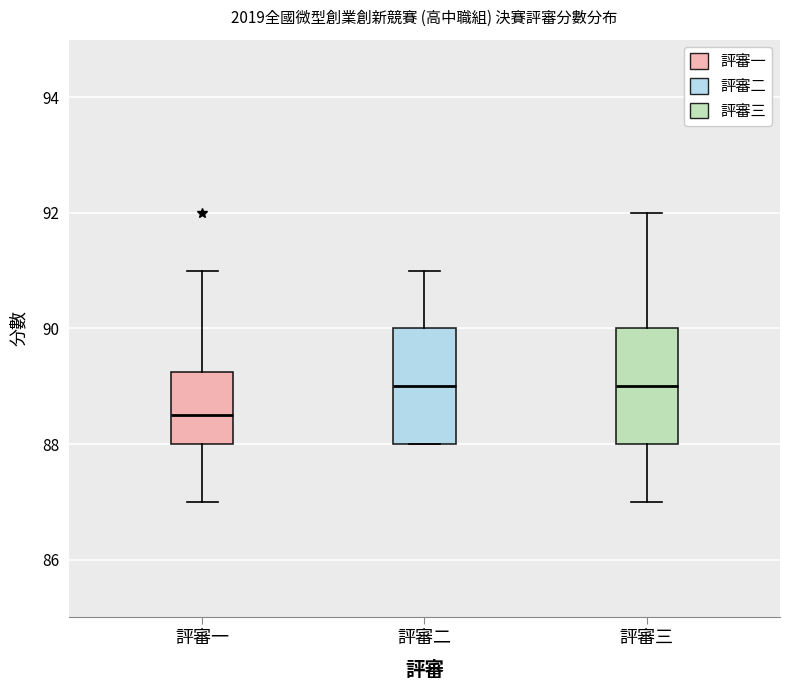

Reading left to right, read every box against the y-axis: the position of its median line, the range the box covers, and the ends of its whiskers. The values are not printed on the chart, so give them approximately, as read against the axis.

評審一: median 88.6, box 88.0 to 89.2, whiskers 87.0 to 91.0
評審二: median 89.0, box 88.0 to 90.0, whiskers 88.0 to 91.0
評審三: median 89.0, box 88.0 to 90.0, whiskers 87.0 to 92.0